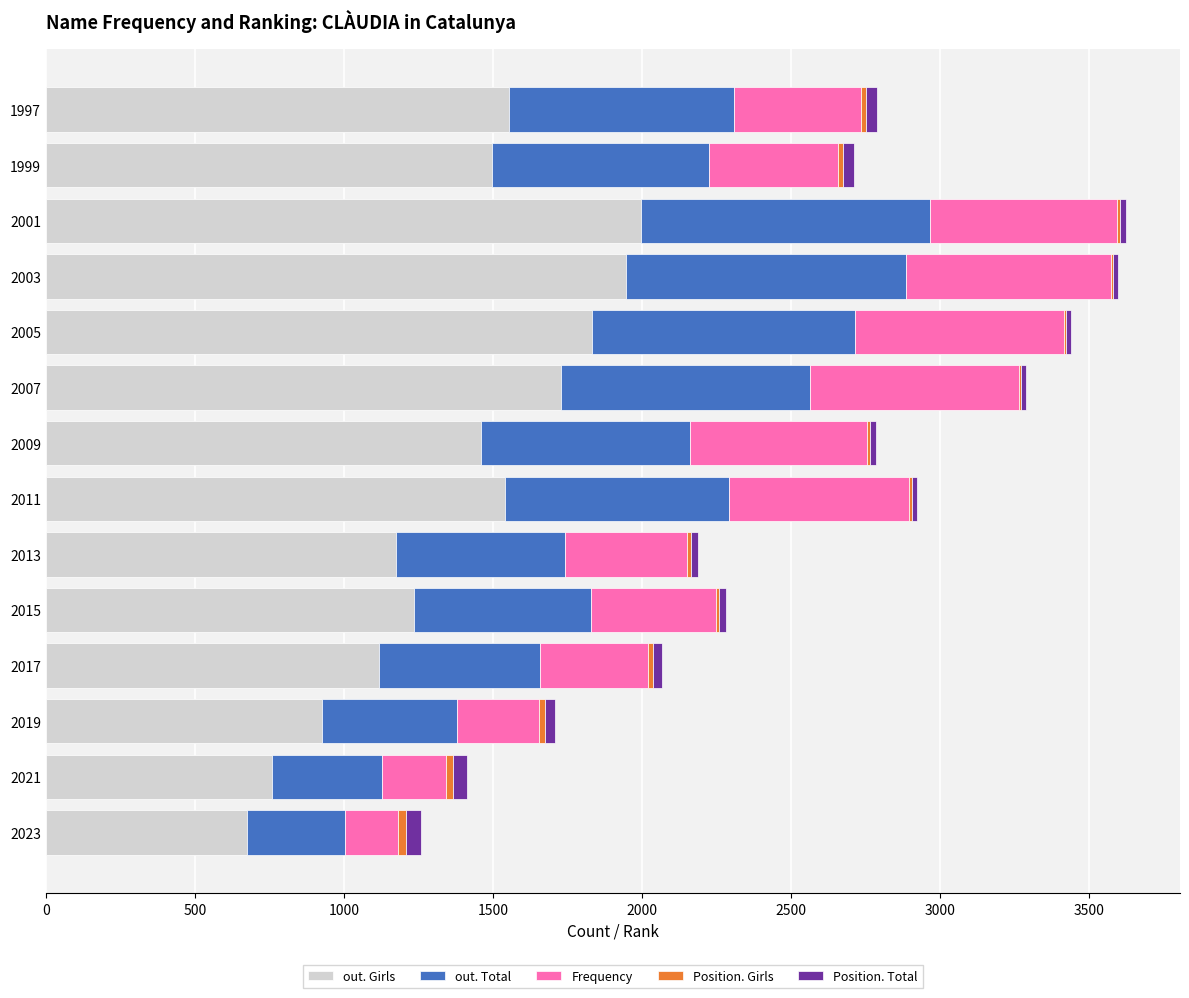

Is it true that out. Girls equals 414 at 2021?

False